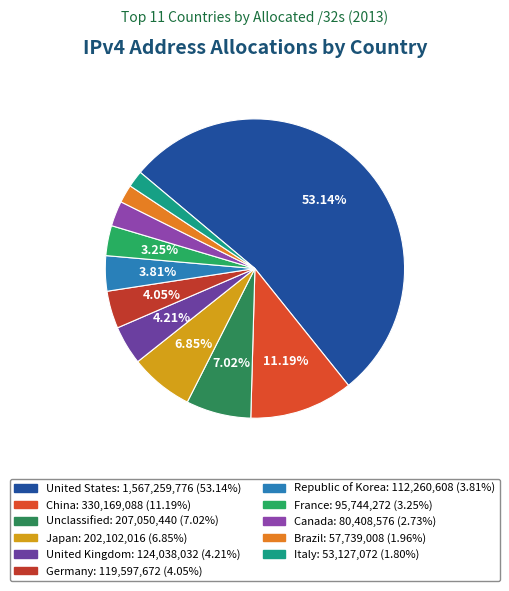

What is the majority slice?

United States